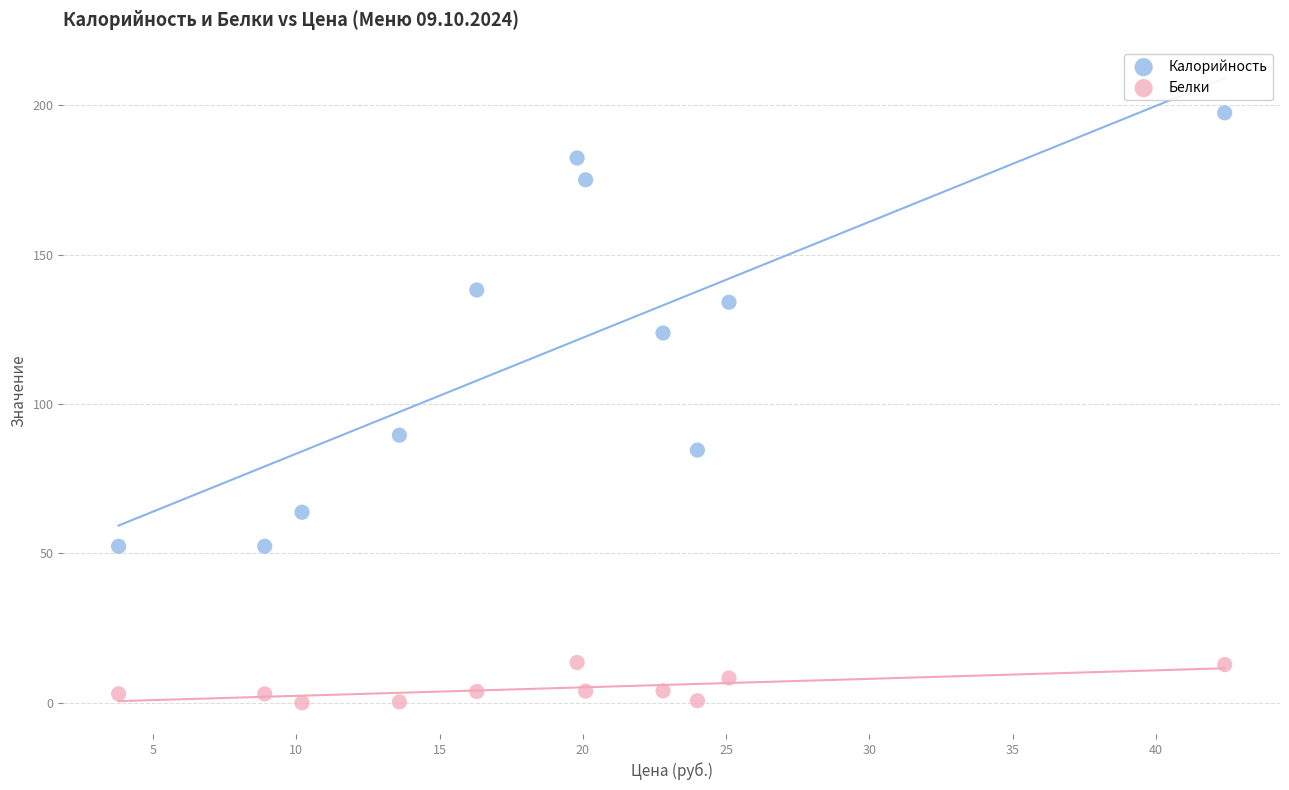

Which series contains the highest Y value?

Калорийность